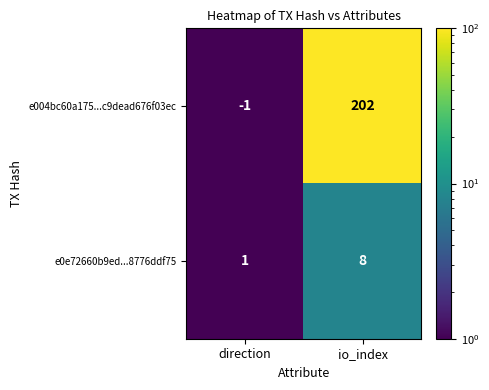

What is the maximum value for e0e72660b9ed...8776ddf75?

8